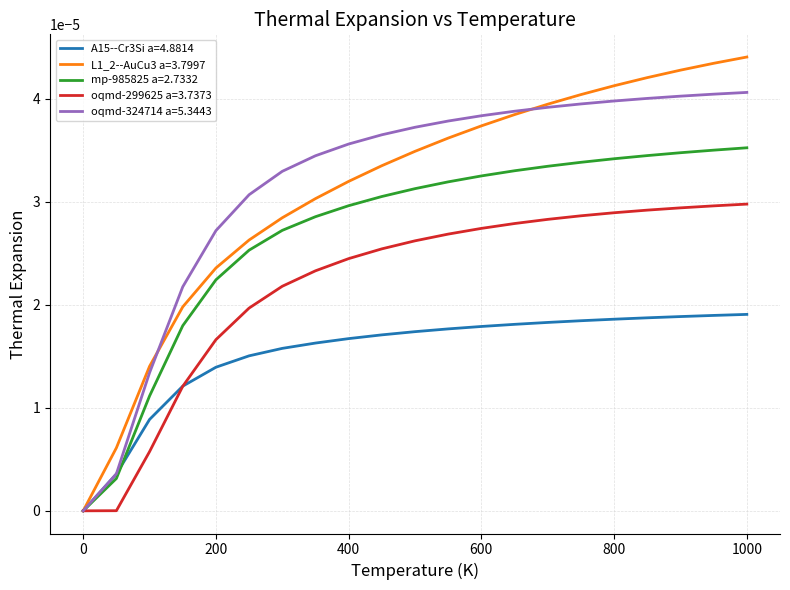

List the series in order of their peak value, highest first.

L1_2--AuCu3 a=3.7997, oqmd-324714 a=5.3443, mp-985825 a=2.7332, oqmd-299625 a=3.7373, A15--Cr3Si a=4.8814